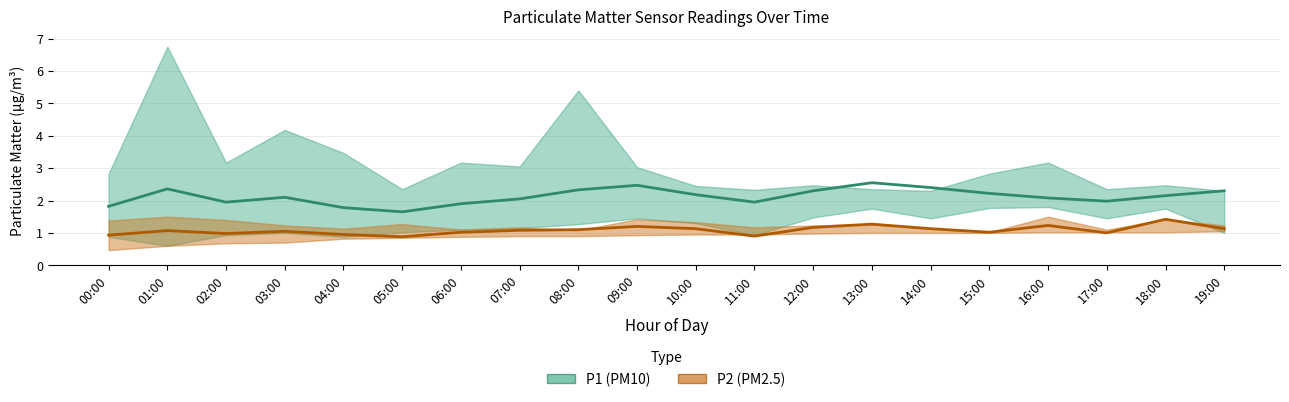

What is the minimum value for P1 (PM10)?

1.6